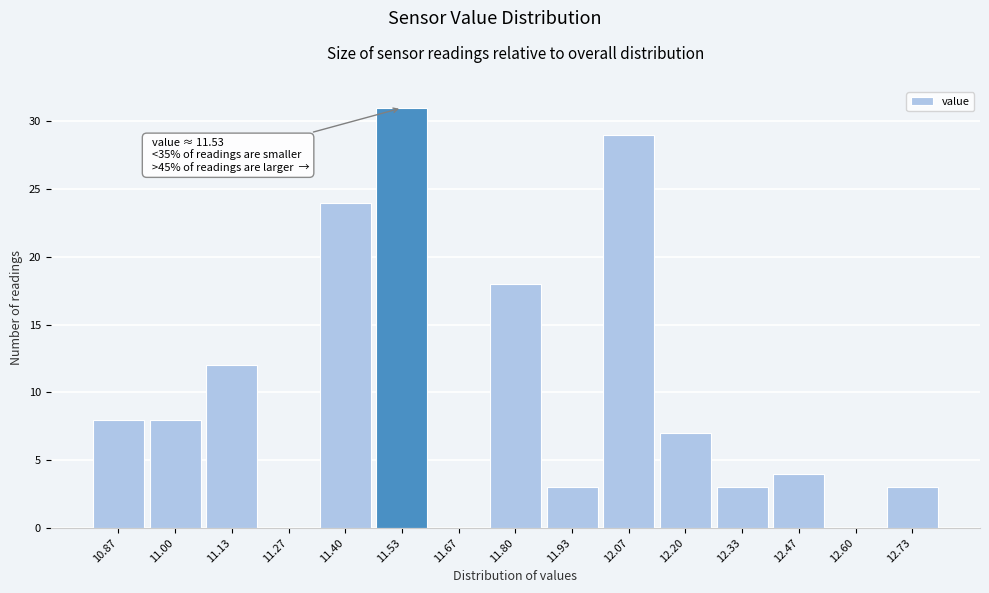

Over which range of the x-axis is the bar tallest?

11.46 to 11.60